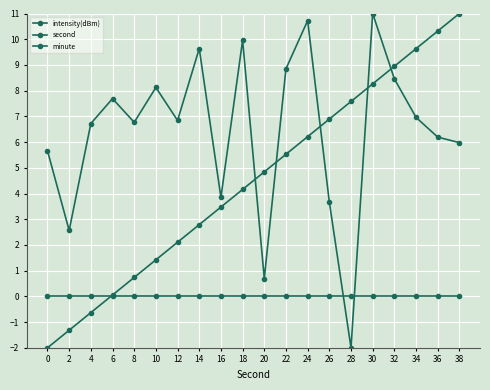

The second series shows 5.5 at 32. True or false?

False